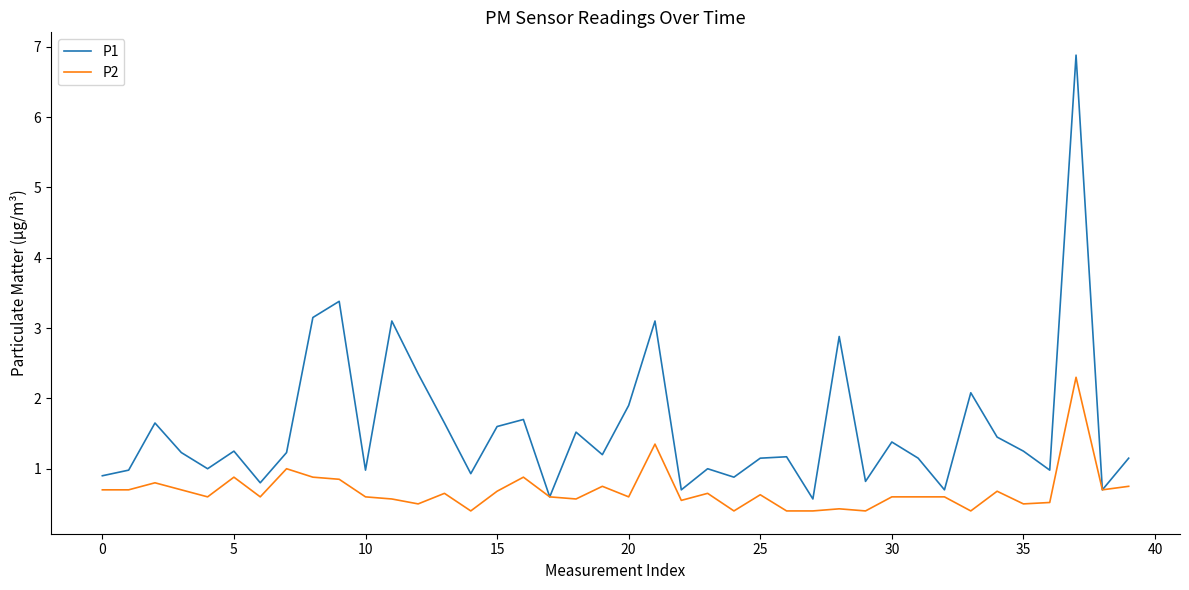

What is the greatest value displayed?

6.9